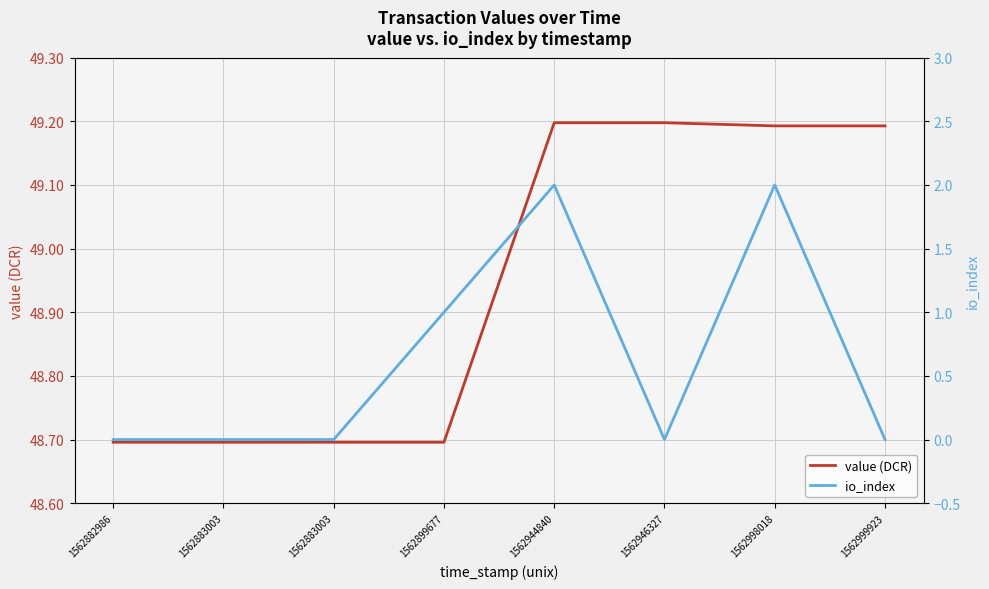

True or false: value (DCR) and io_index cross at least once.

False